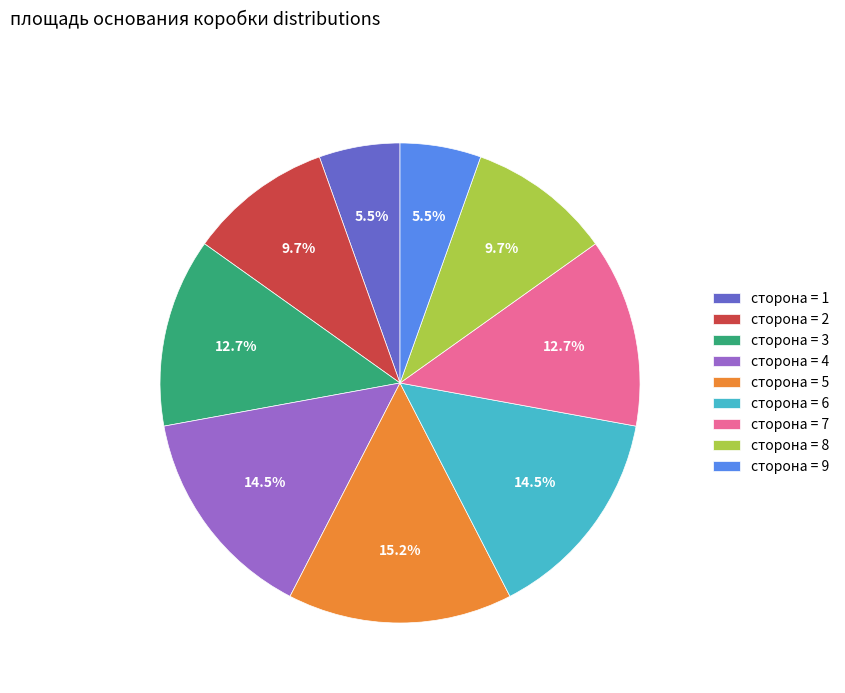

Which has a higher value, сторона = 6 or сторона = 2?

сторона = 6